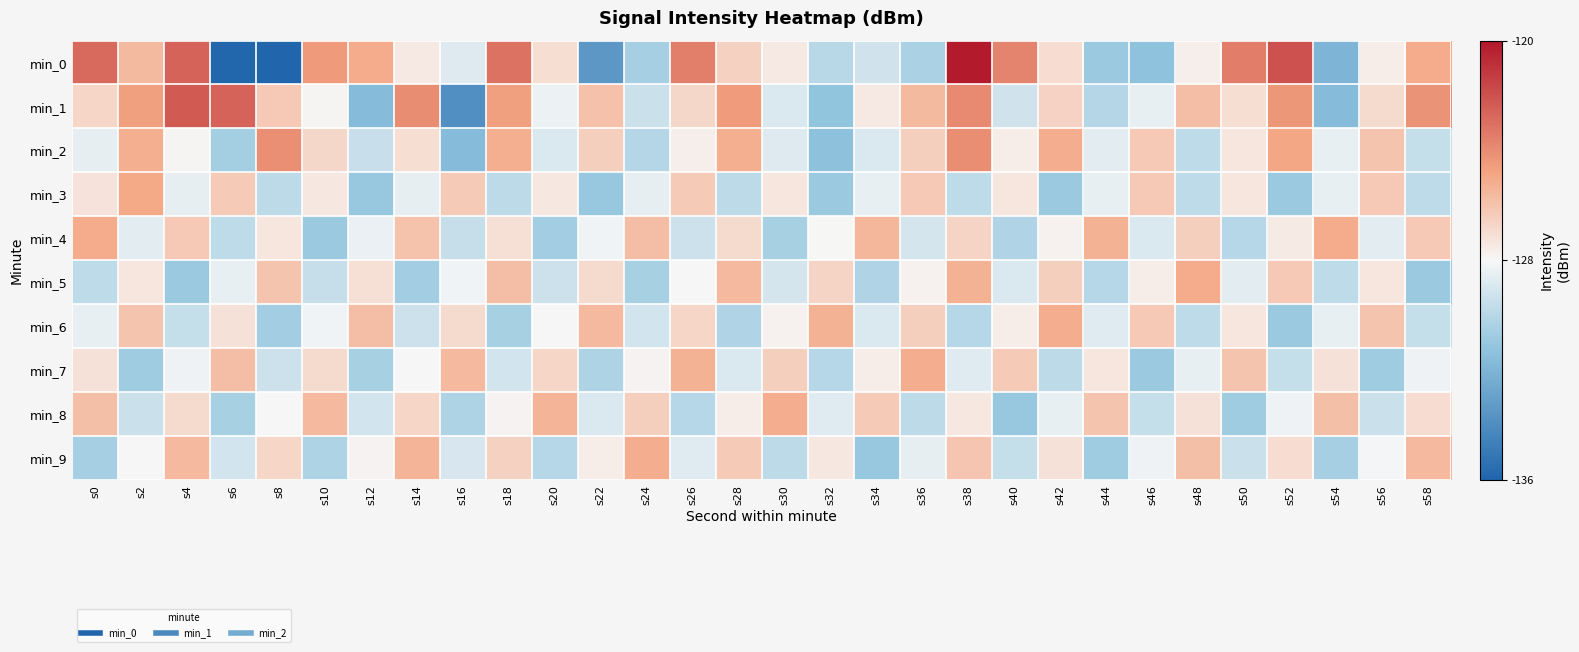

At which category is the sum across all series the highest?

s38